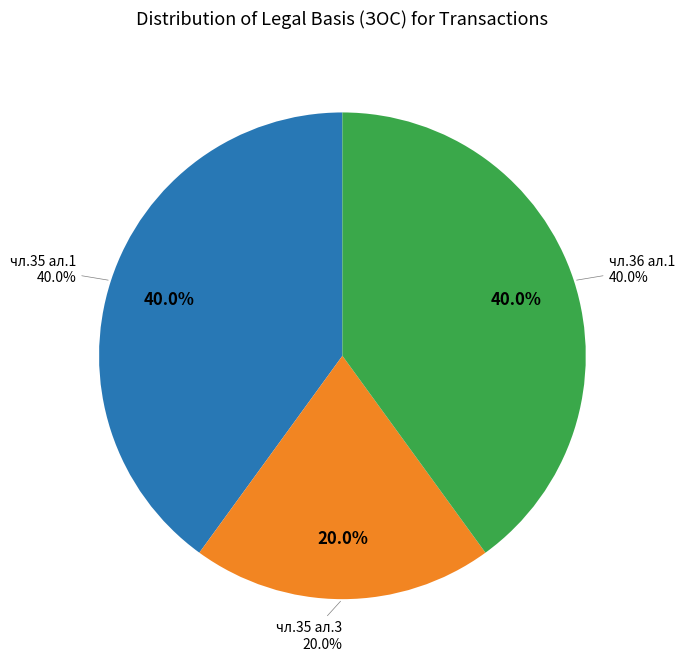

What percentage do чл.36 ал.1 and чл.35 ал.1 together represent?

80.0%